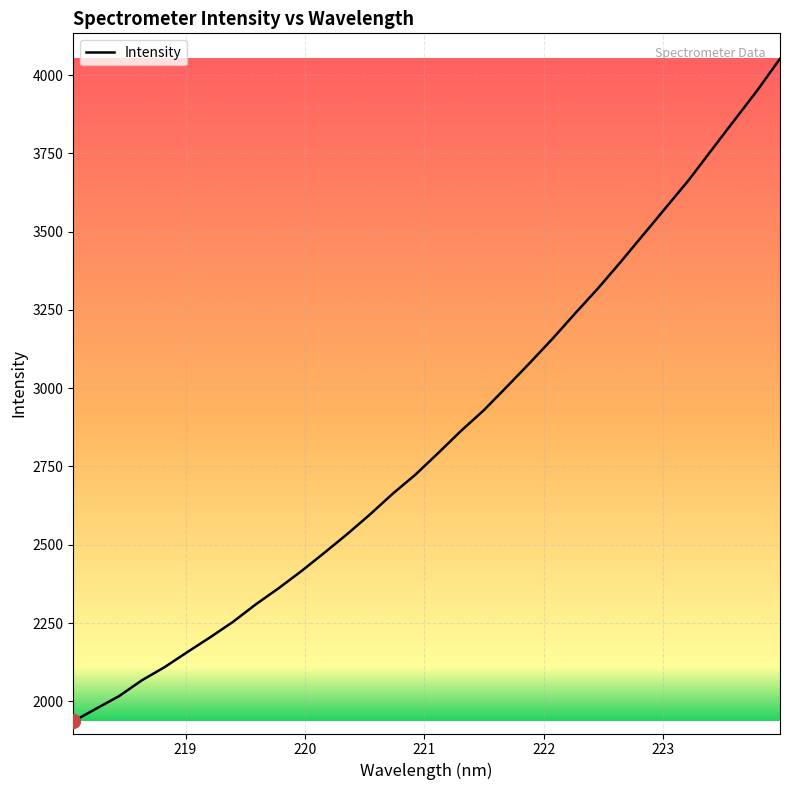

What is the maximum value shown in the chart?

4052.1